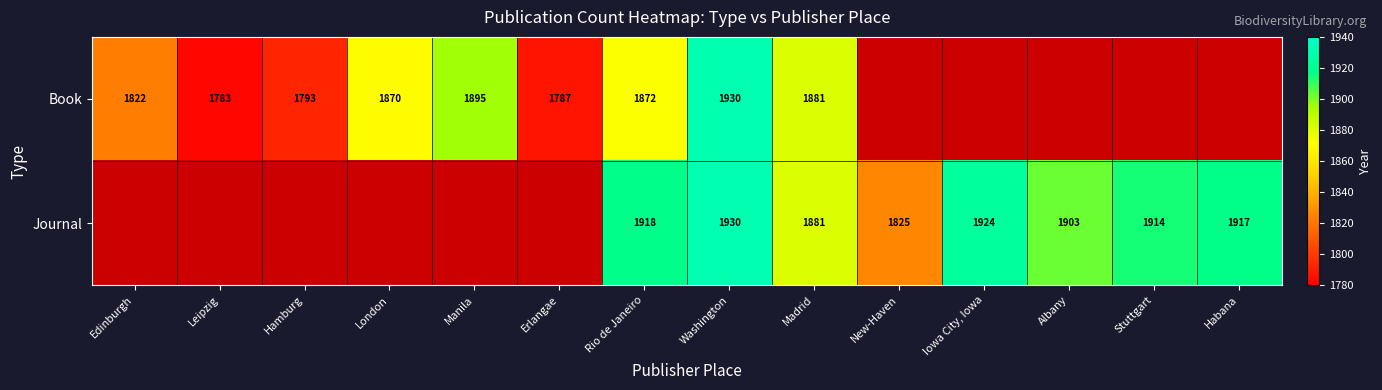

The value of Journal at Albany is 1903. True or false?

True